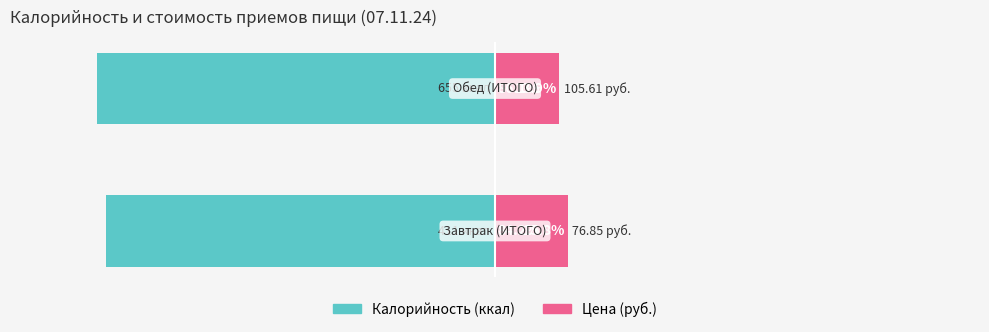

What is the total value across all series at 1?

-72.2